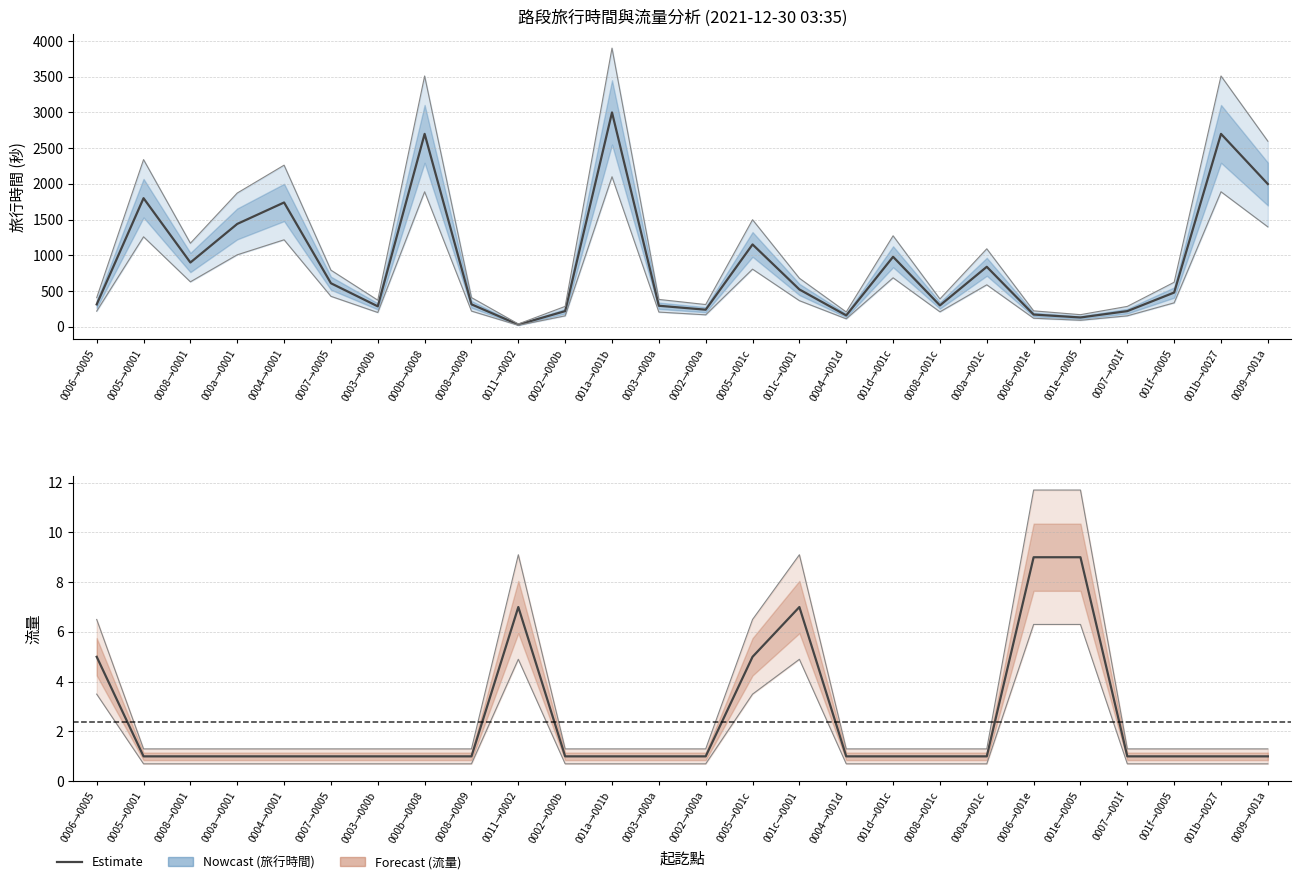

Is the value of 旅行時間 at 0004→0001 greater than the value of 流量 at 000b→0008?

Yes